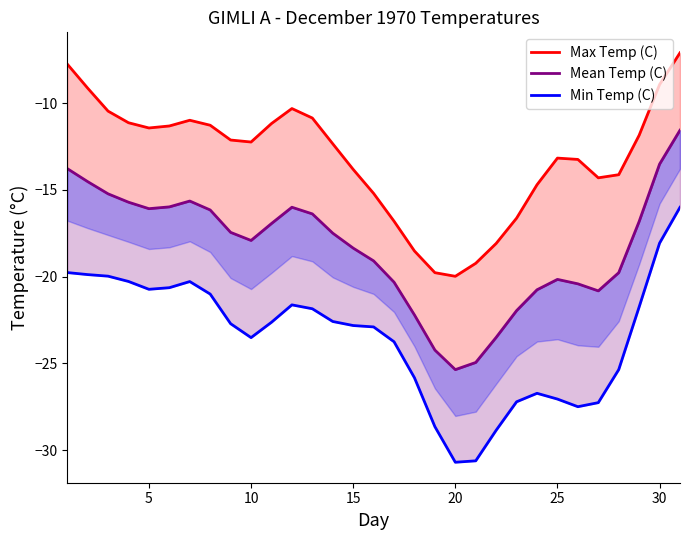

Which series has the largest total across all categories?

Max Temp (C)